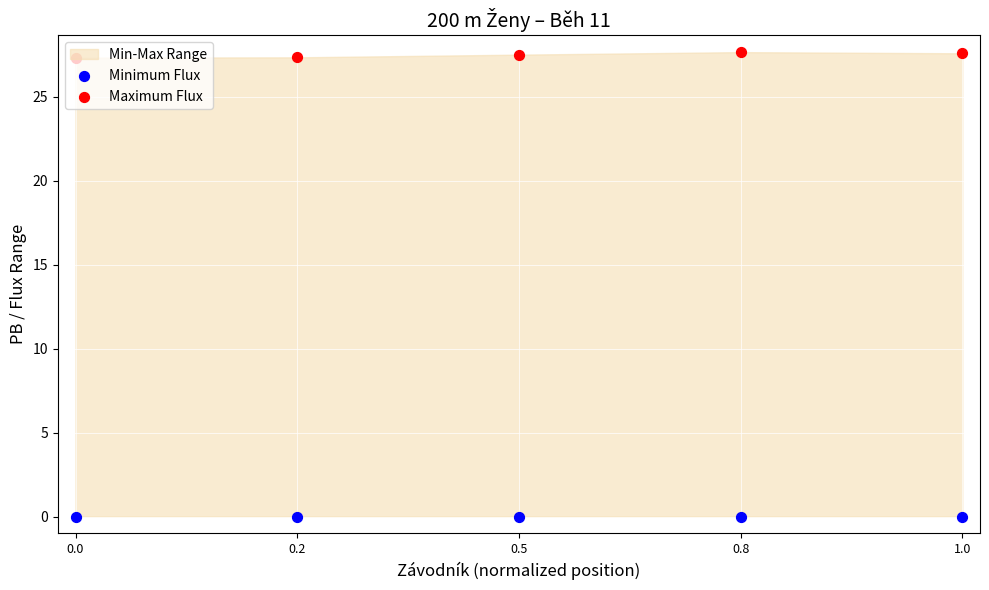

At which category is the sum across all series the highest?

0.8